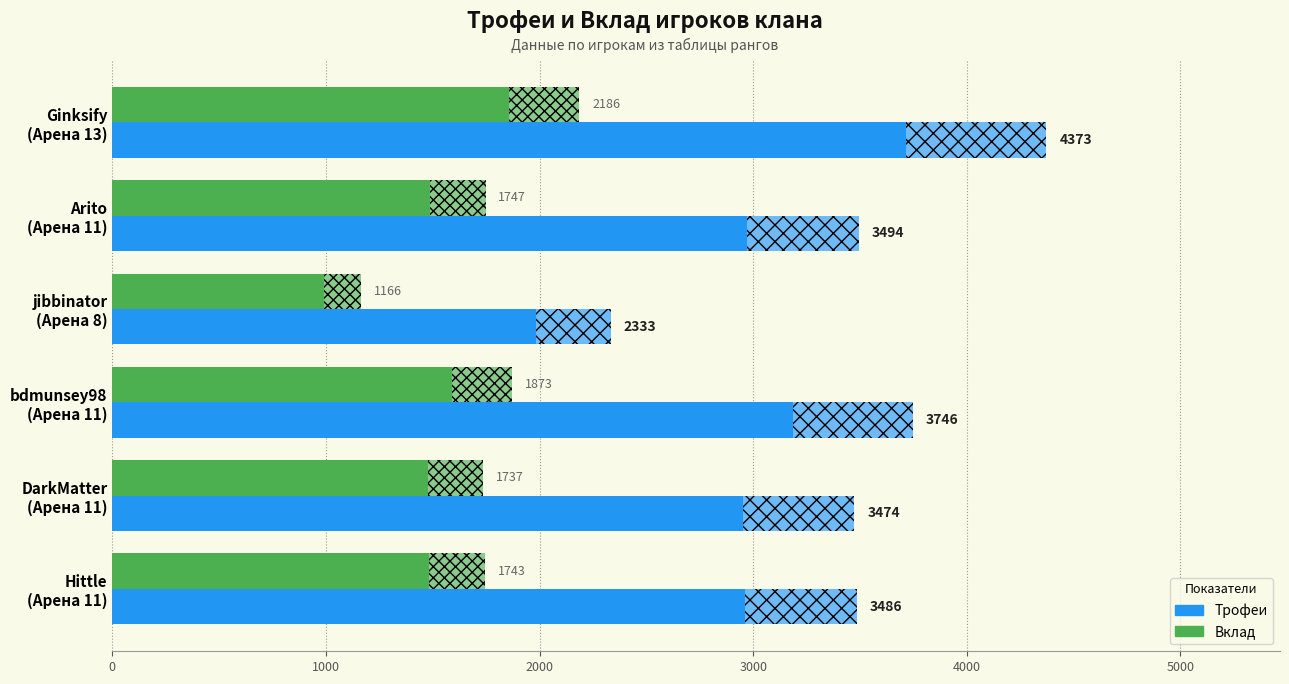

Rank the series at DarkMatter (Арена 11) from lowest to highest value.

Вклад, Трофеи